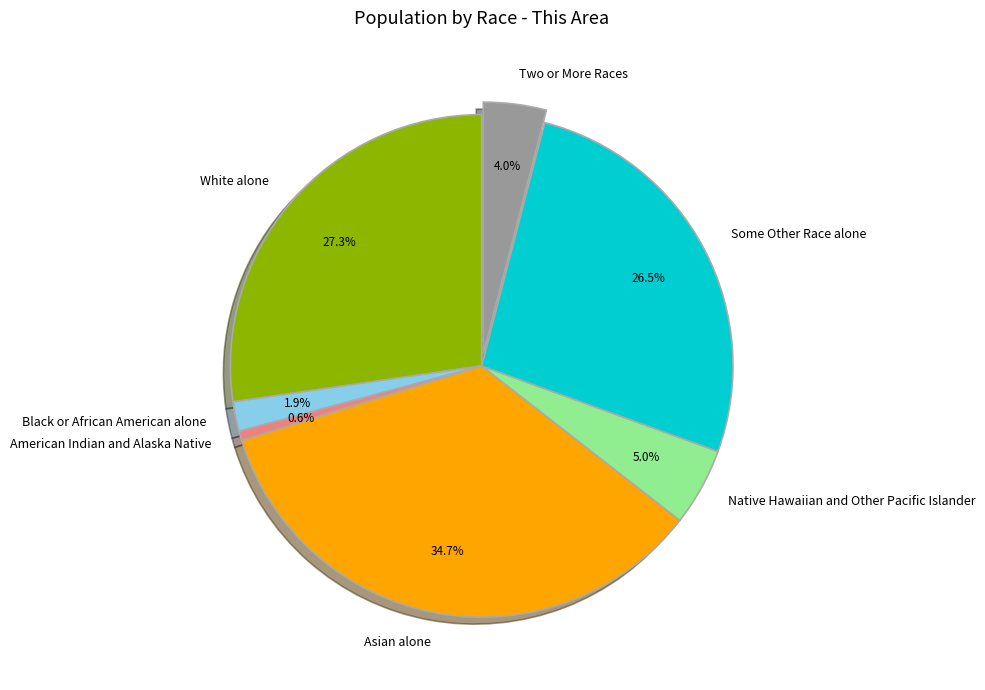

Combined, what portion of the pie is Asian alone and American Indian and Alaska Native?

35.3%